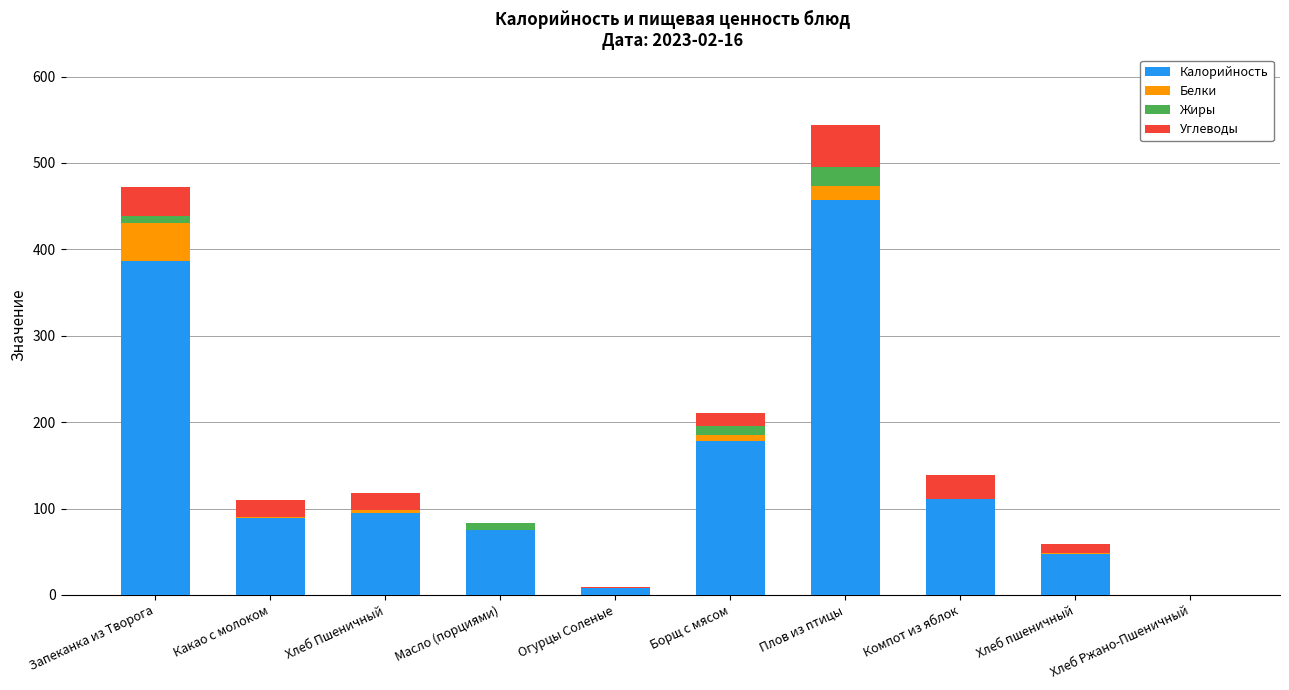

At which category is the sum across all series the highest?

Плов из птицы